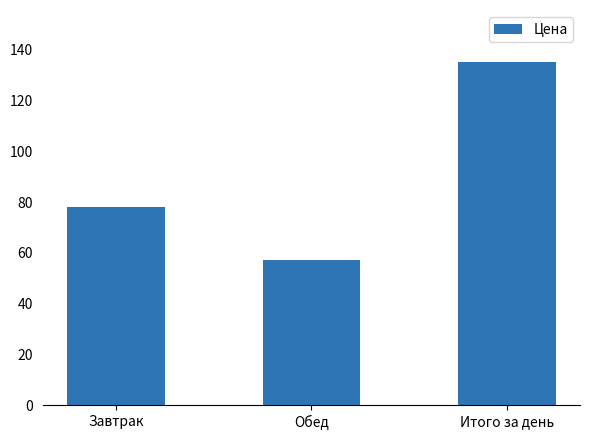

Does the chart contain stacked bars?

No